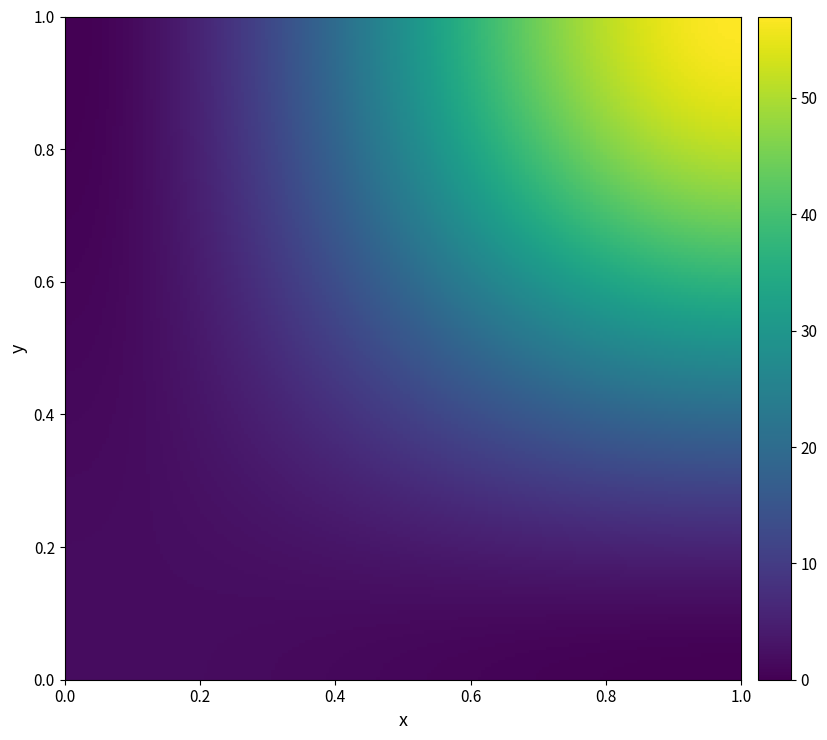

Count the number of categories in the chart.

2